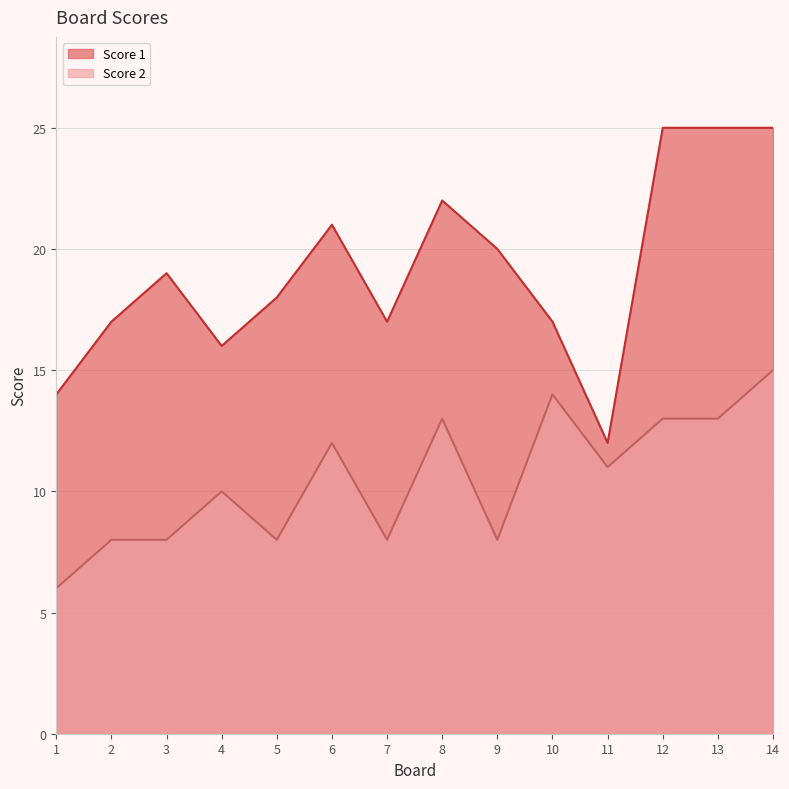

Between 6 and 7, which is larger?

6